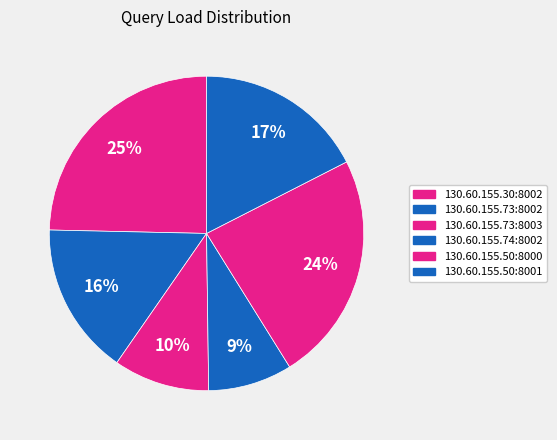

Count the number of slices in the pie.

6